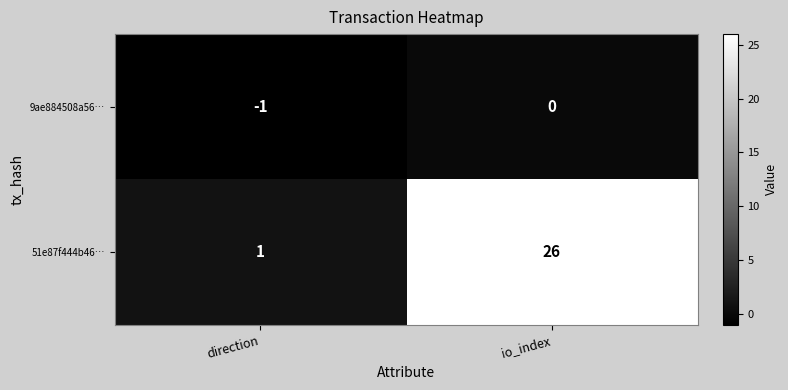

The value of 9ae884508a56… at direction is -1. True or false?

True